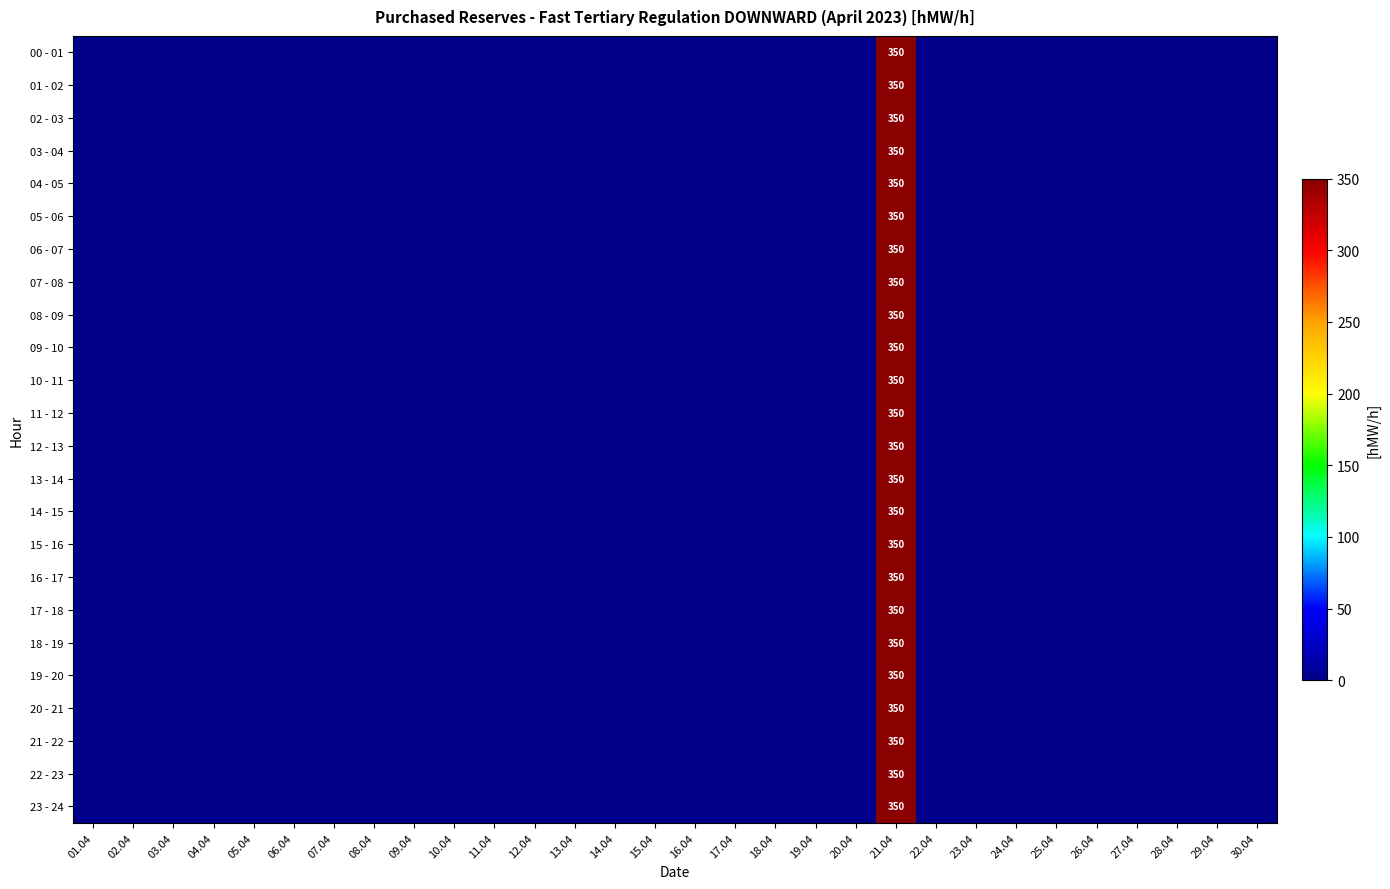

The value of 16 - 17 at 21.04 is 181. True or false?

False